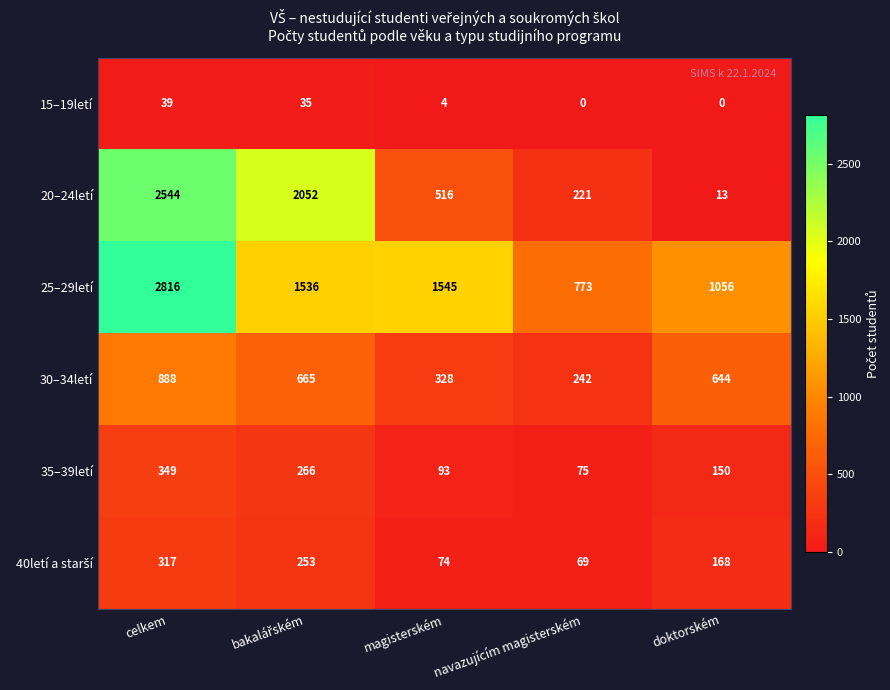

What is the difference between the maximum and minimum values in the 30–34letí series?

646